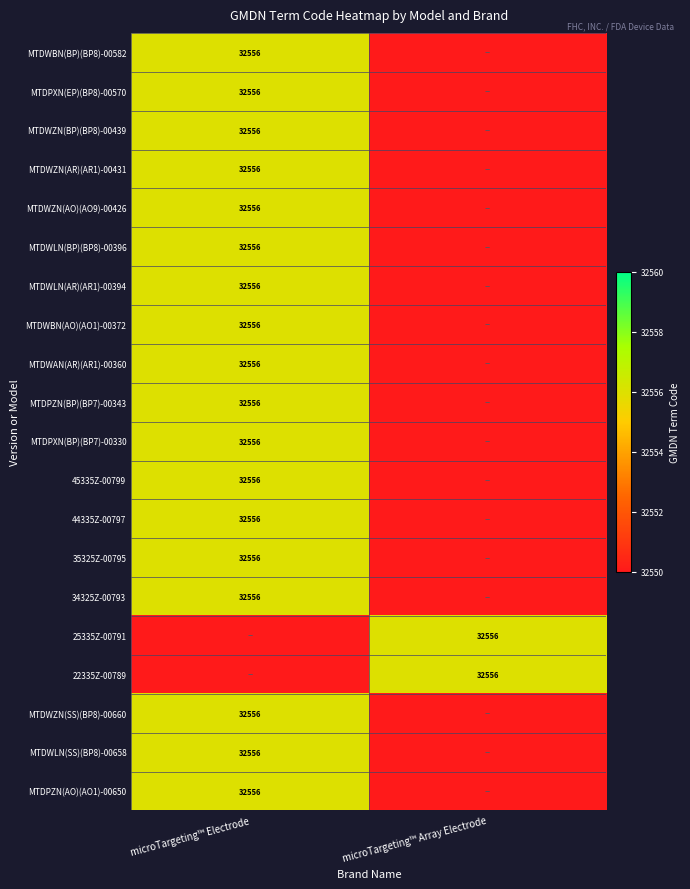

The value of 25335Z-00791 at microTargeting™ Array Electrode is 32556. True or false?

True